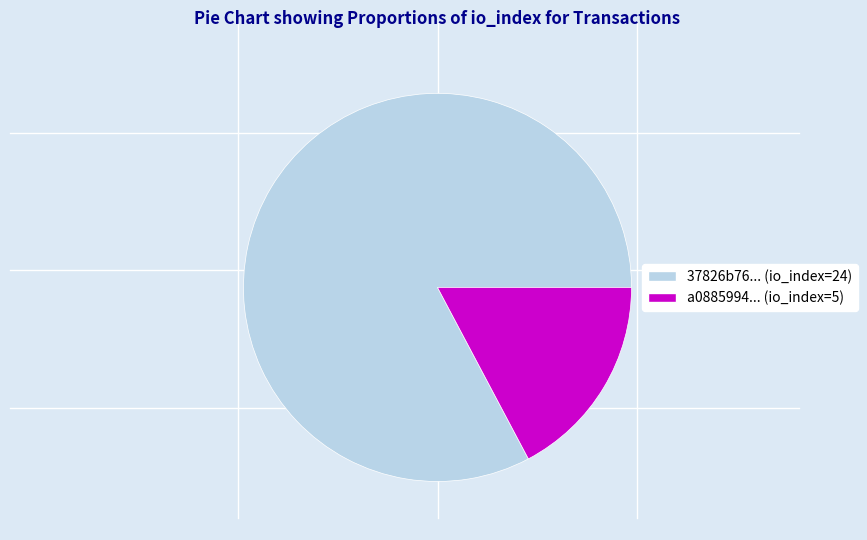

Is there any slice that represents more than half of the pie?

Yes